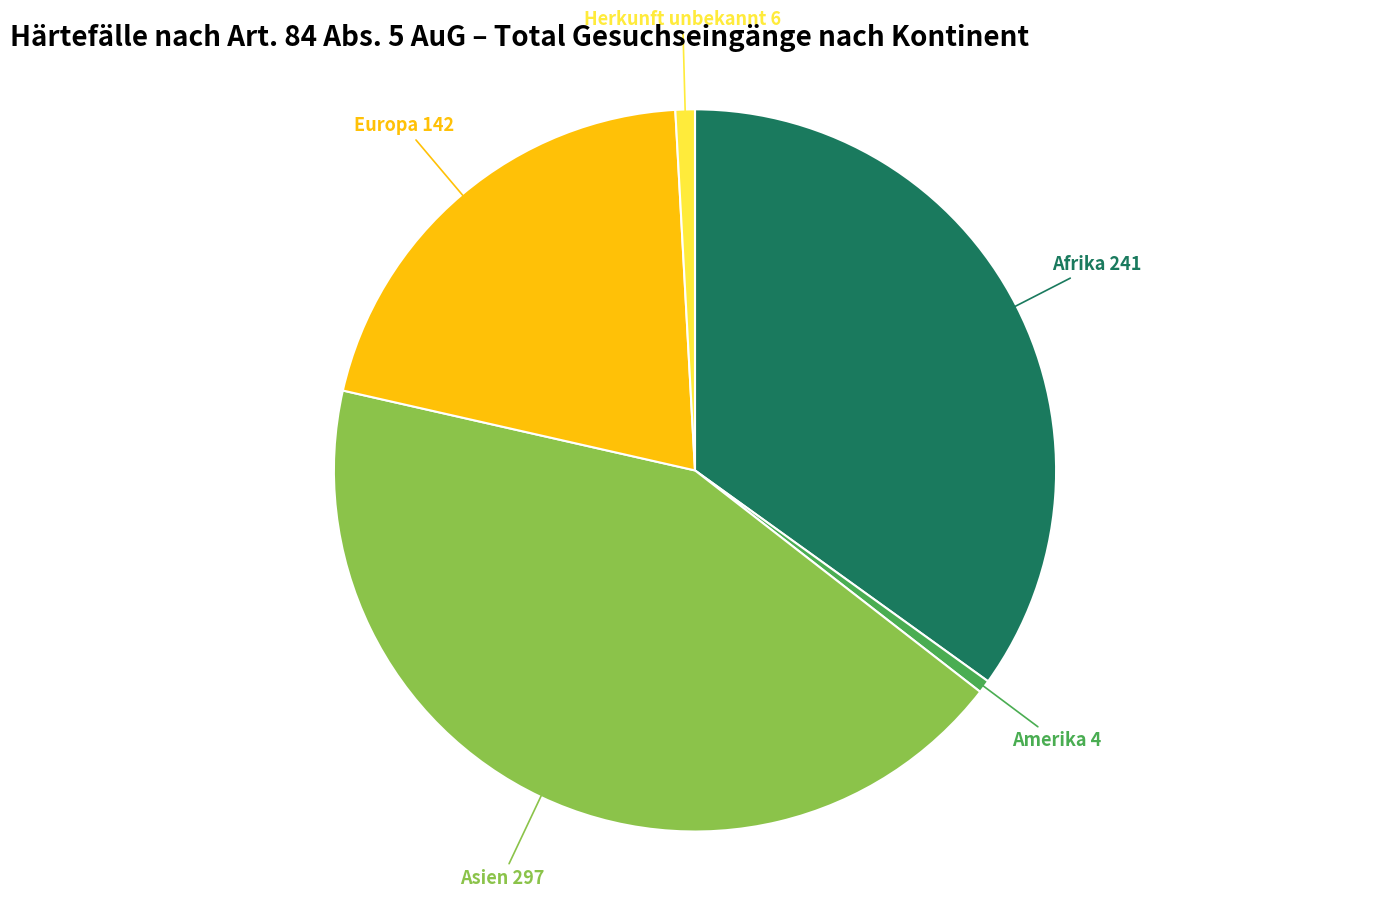

How many segments does this pie chart have?

5